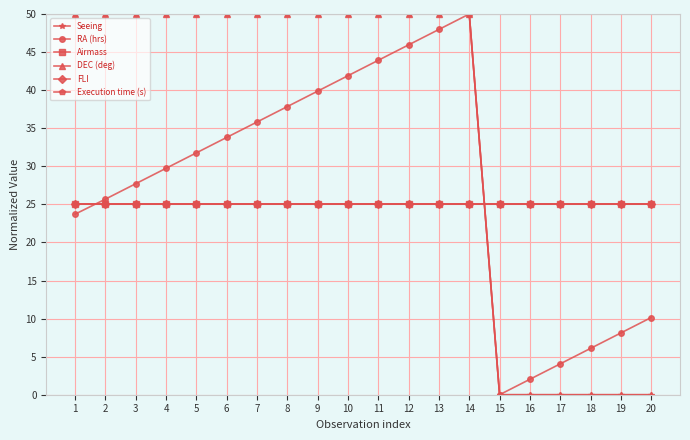

Is this an area chart (filled region under the line)?

No